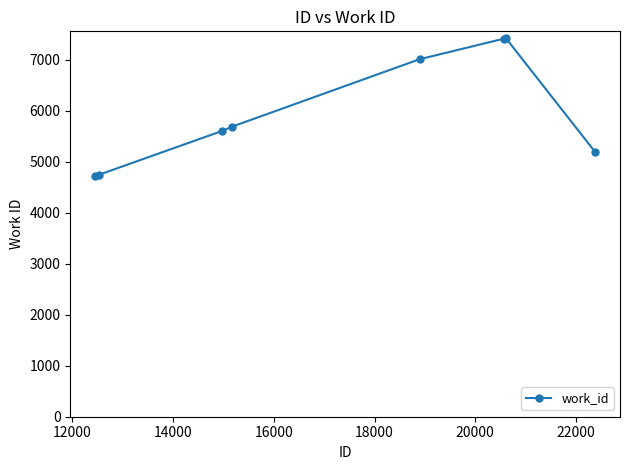

True or false: there are more than 0 points higher than both neighbors.

True